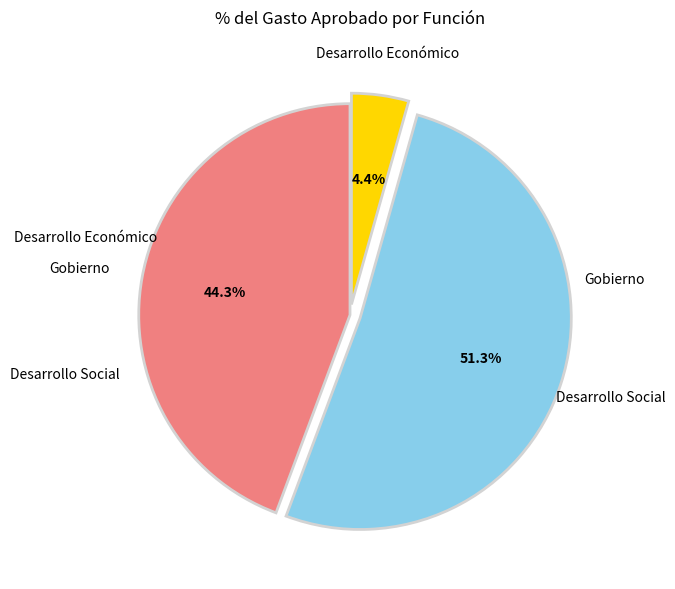

Does any single category account for the majority?

Yes